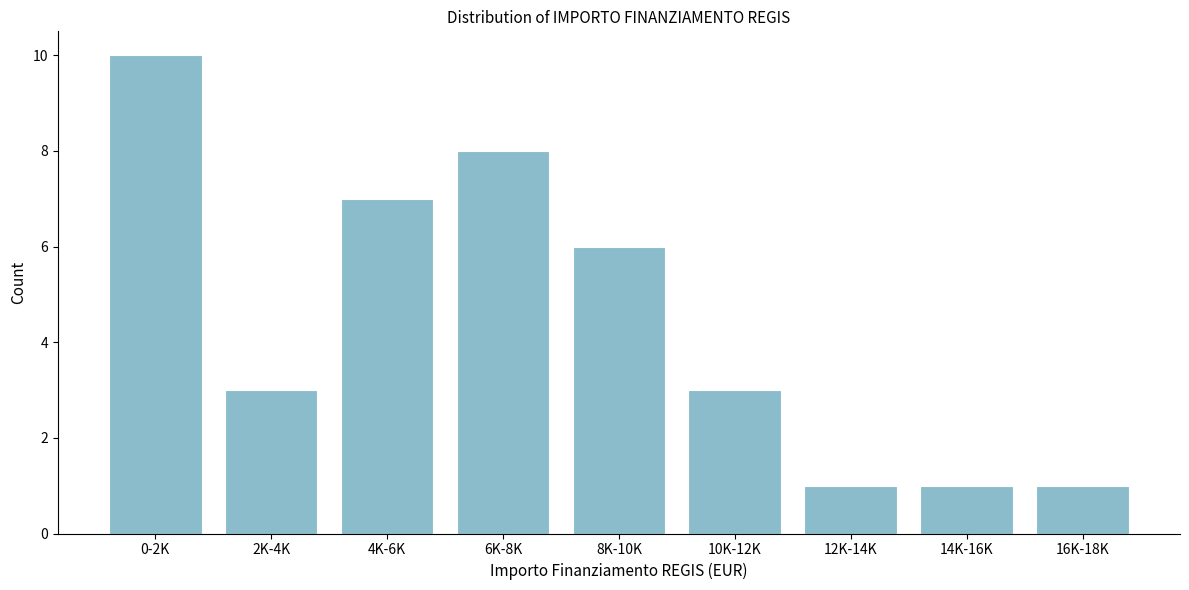

Reading left to right, transcribe all the data shown in this chart.

10	3	7	8	6	3	1	1	1